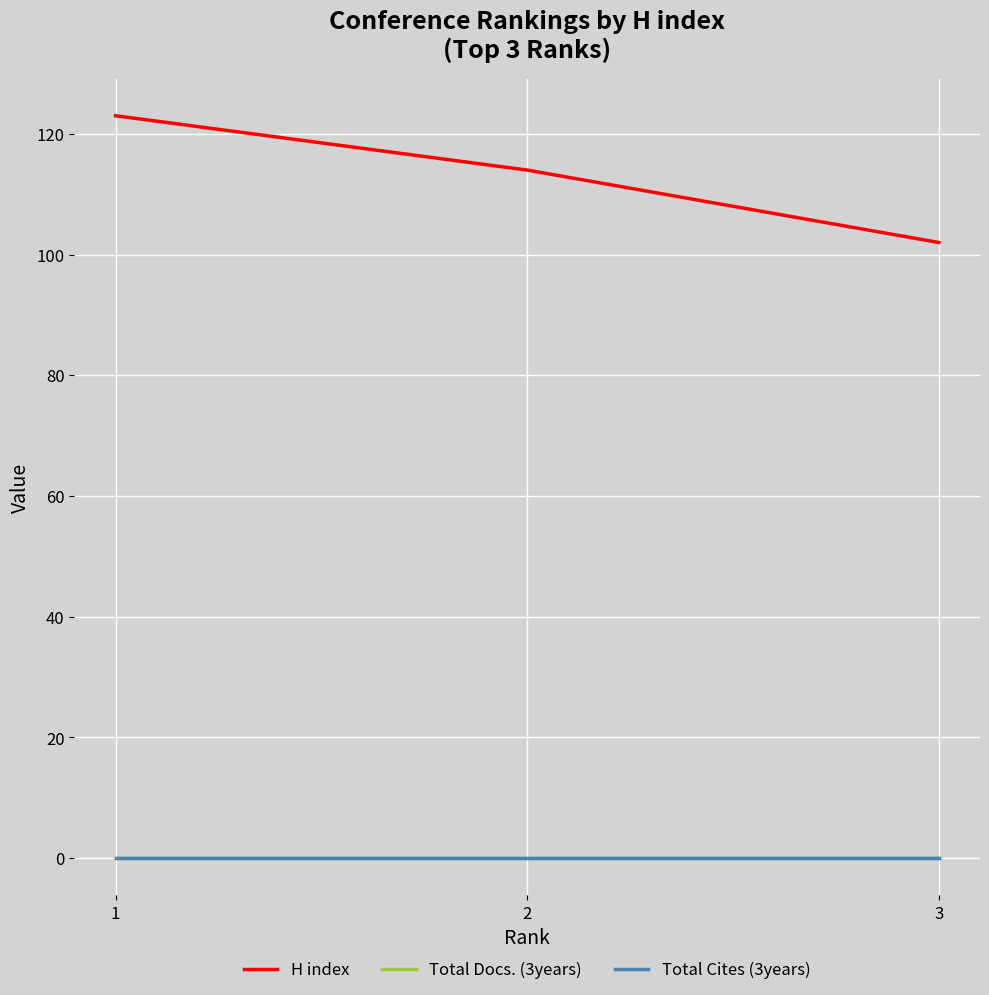

Is the value of H index at 3 greater than the value of Total Cites (3years) at 2?

Yes